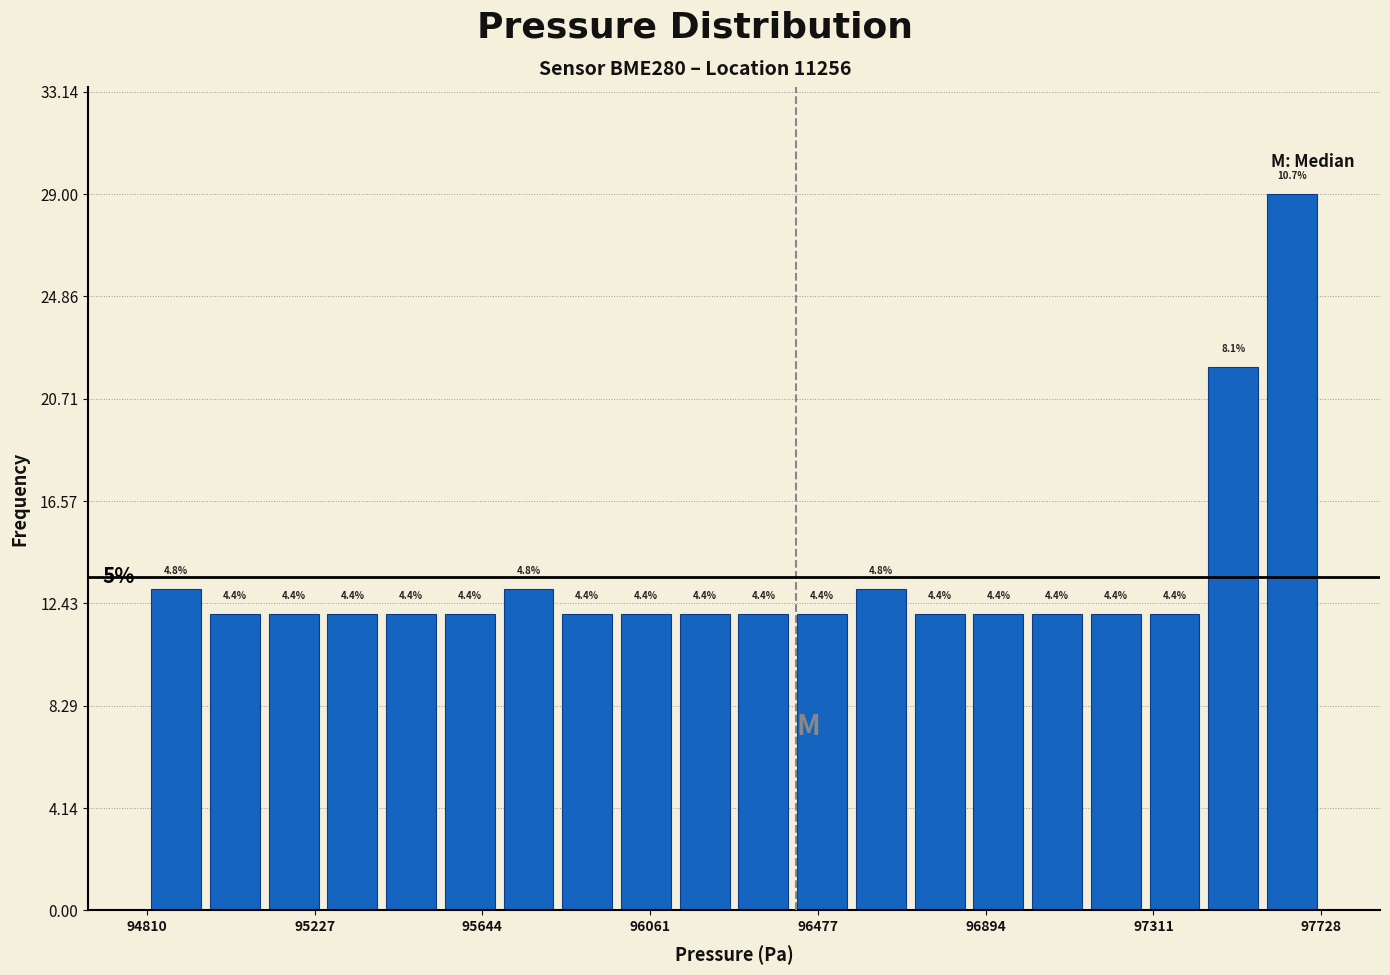

Around what value on the x-axis is the tallest bar? Give the approximate position of its centre, as read against the axis.

97650